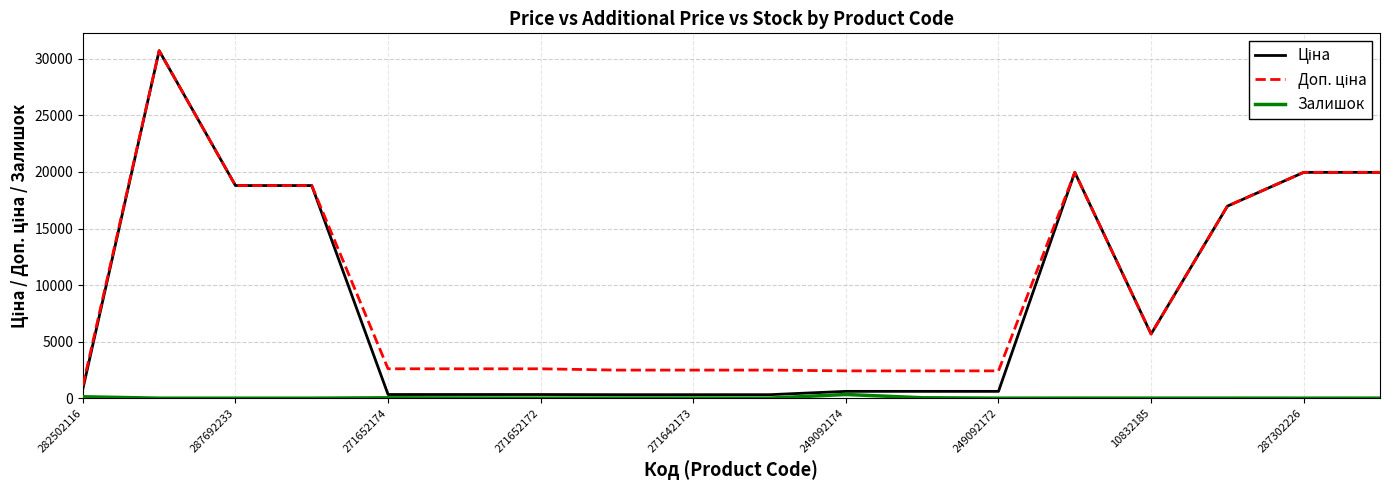

Count the number of data series in this chart.

3